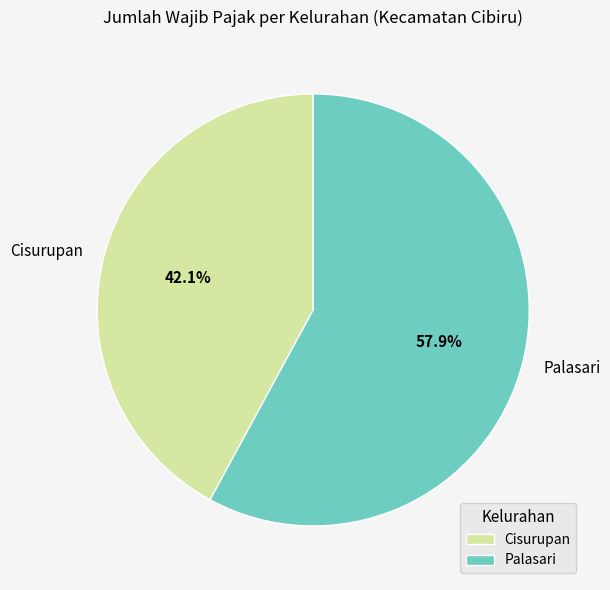

What is the smallest slice in the pie chart?

Cisurupan